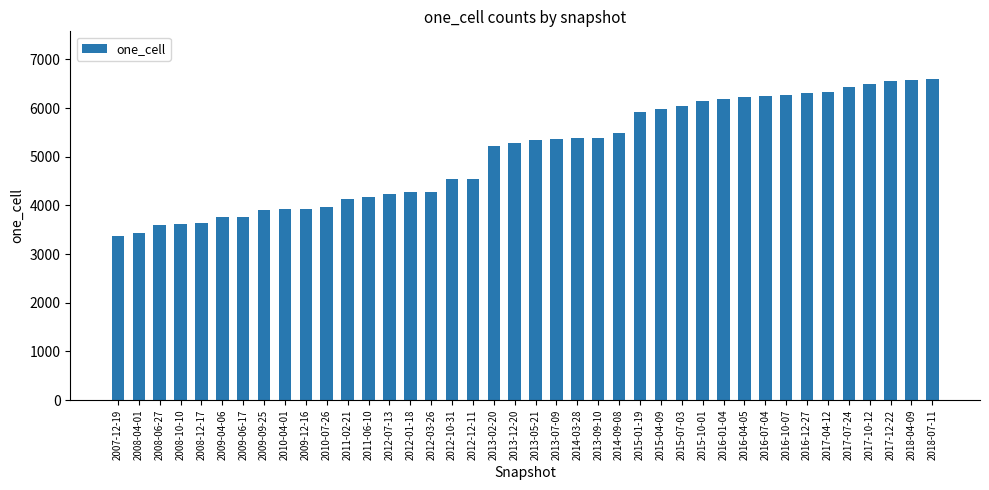

What is the ratio of the value at 2015-04-09 to the value at 2014-09-08?

1.1